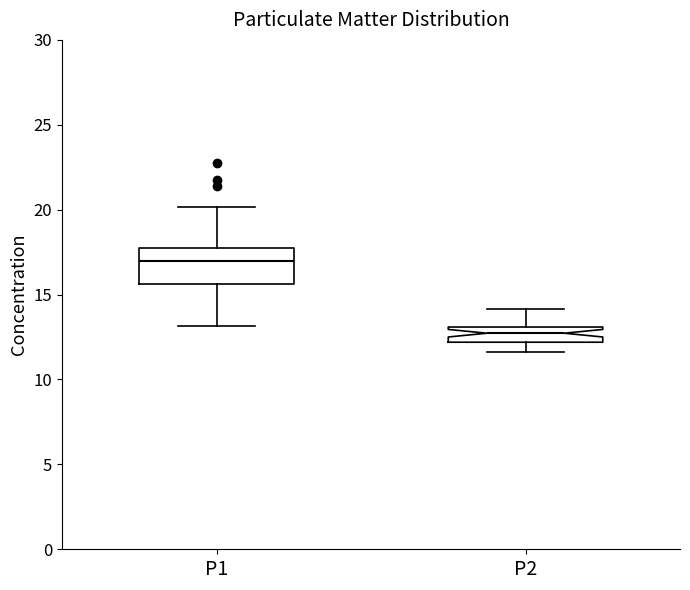

Where does the median line of the box for P1 sit on the y-axis? The values are not printed on the chart, so give them approximately, as read against the axis.

17.0